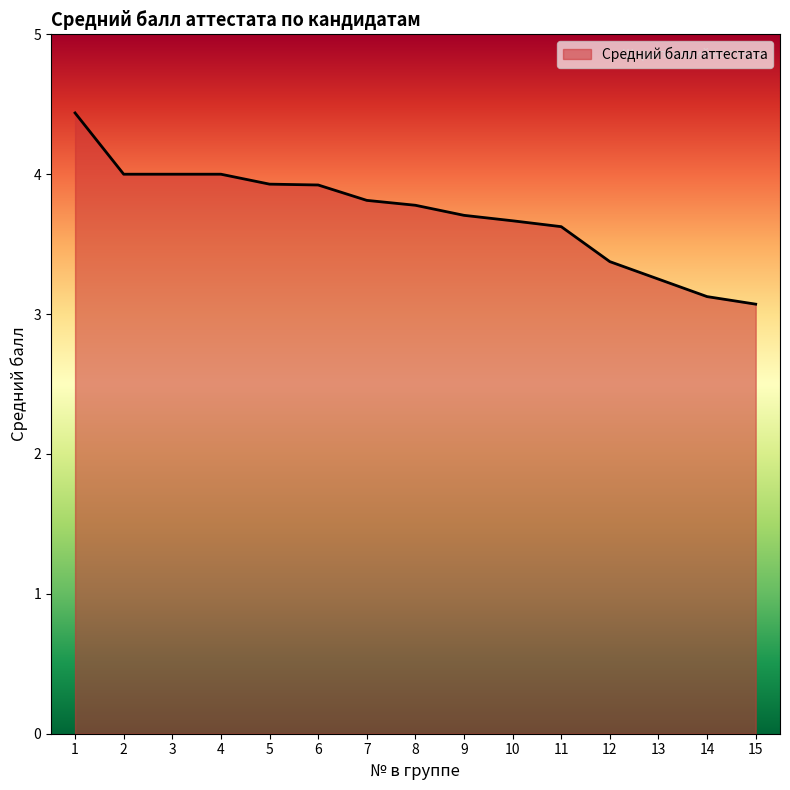

True or false: the data shows 3.7 at 9.

True